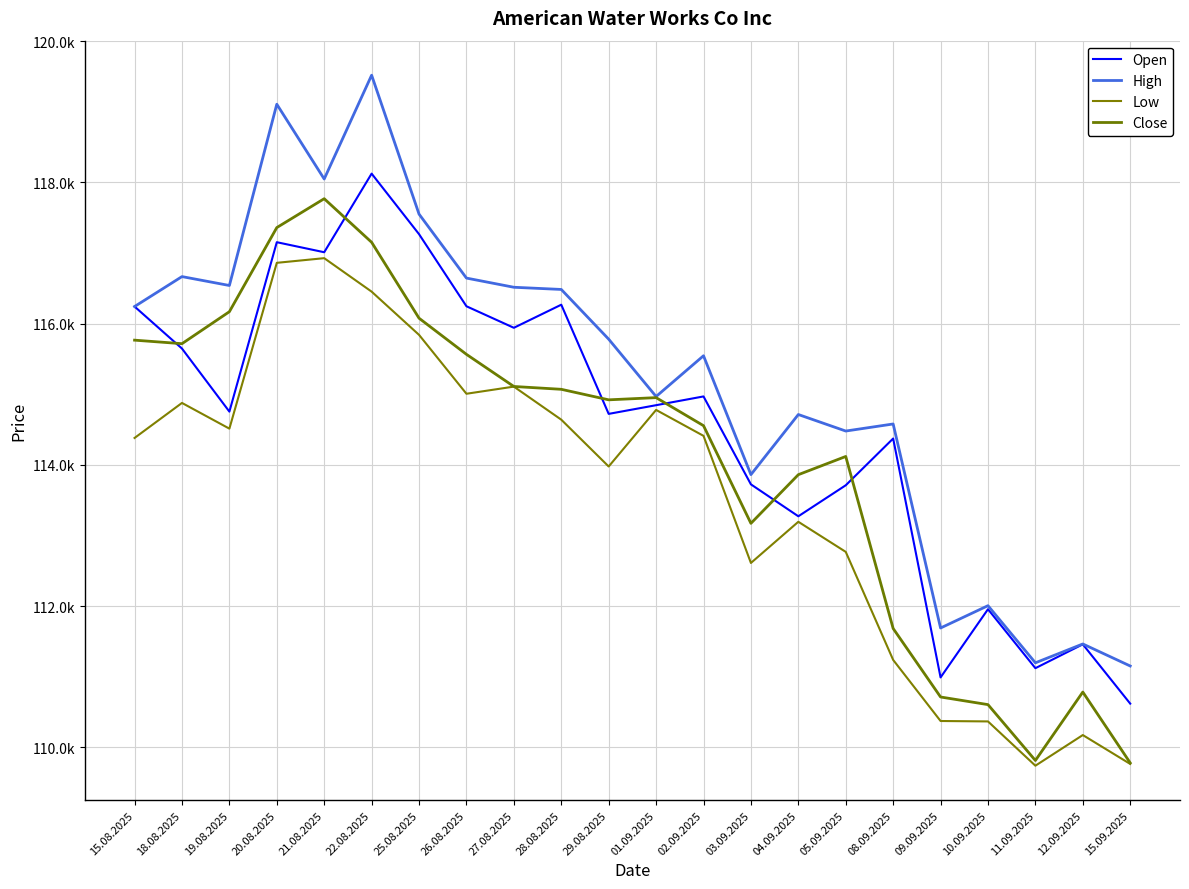

Which series has the largest range (max minus min)?

High